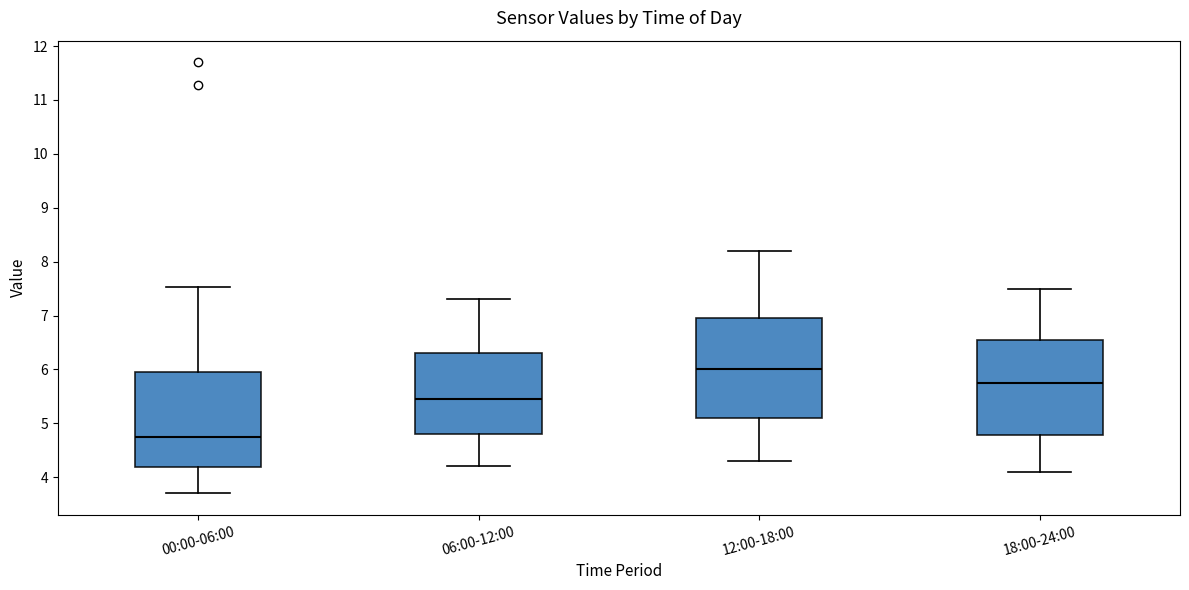

Which box has the highest median line?

12:00-18:00